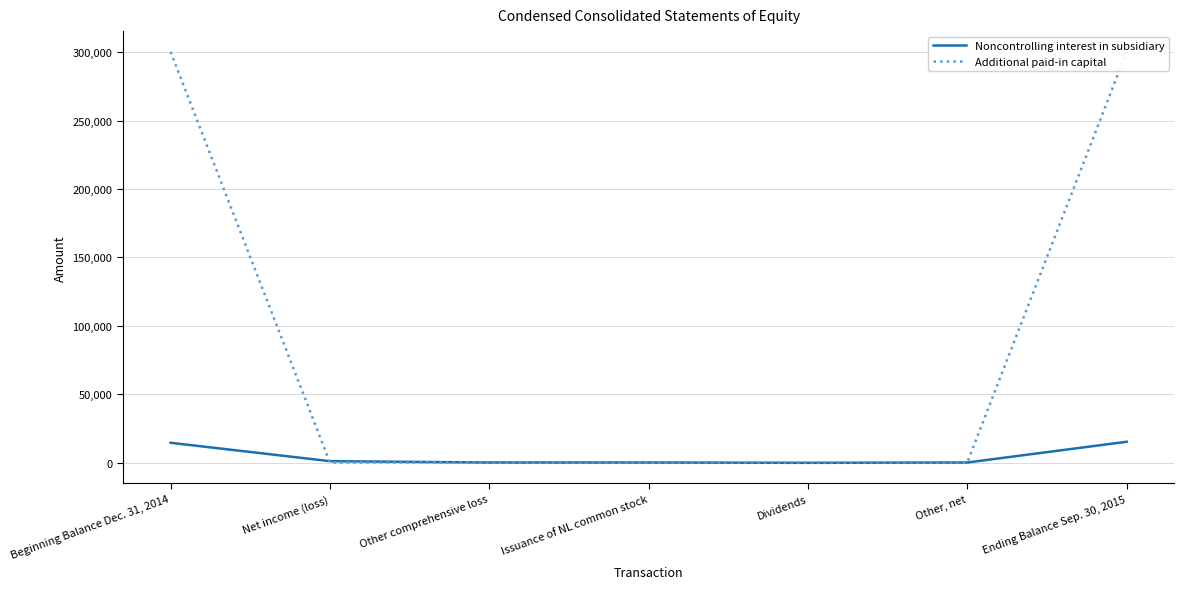

What are all the series names shown in the legend?

Noncontrolling interest in subsidiary, Additional paid-in capital